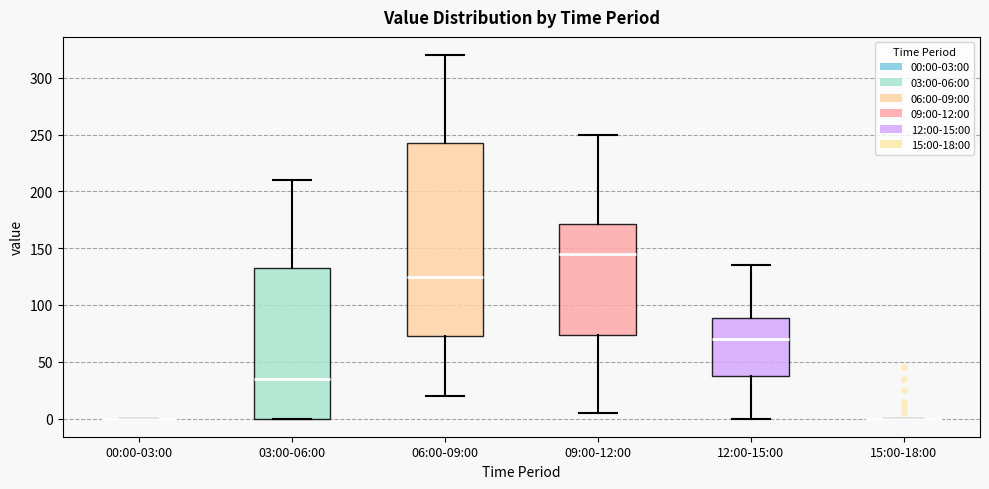

Reading left to right, transcribe this box plot: for each box, give where its median line is, the range the box spans, and where its two whiskers end, as read against the y-axis. The values are not printed on the chart, so give them approximately, as read against the axis.

00:00-03:00: box collapsed to a line at 0, whiskers 0 to 0
03:00-06:00: median 35, box 0 to 135, whiskers 0 to 210
06:00-09:00: median 125, box 75 to 245, whiskers 20 to 320
09:00-12:00: median 145, box 75 to 170, whiskers 5 to 250
12:00-15:00: median 70, box 40 to 90, whiskers 0 to 135
15:00-18:00: box collapsed to a line at 0, whiskers 0 to 0